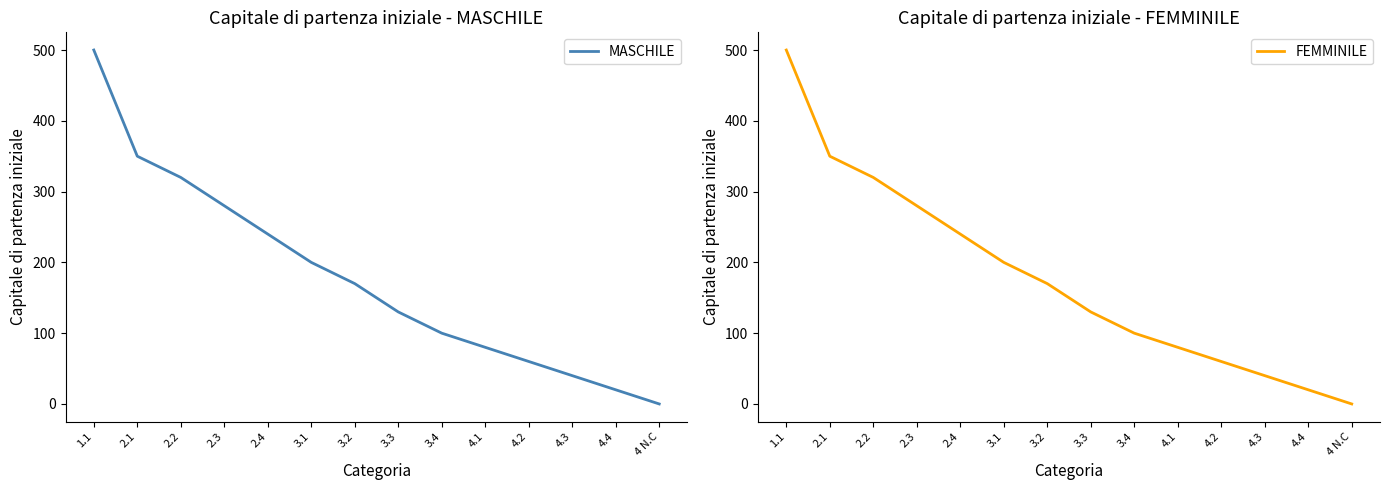

At which label does MASCHILE first exceed 170?

1.1